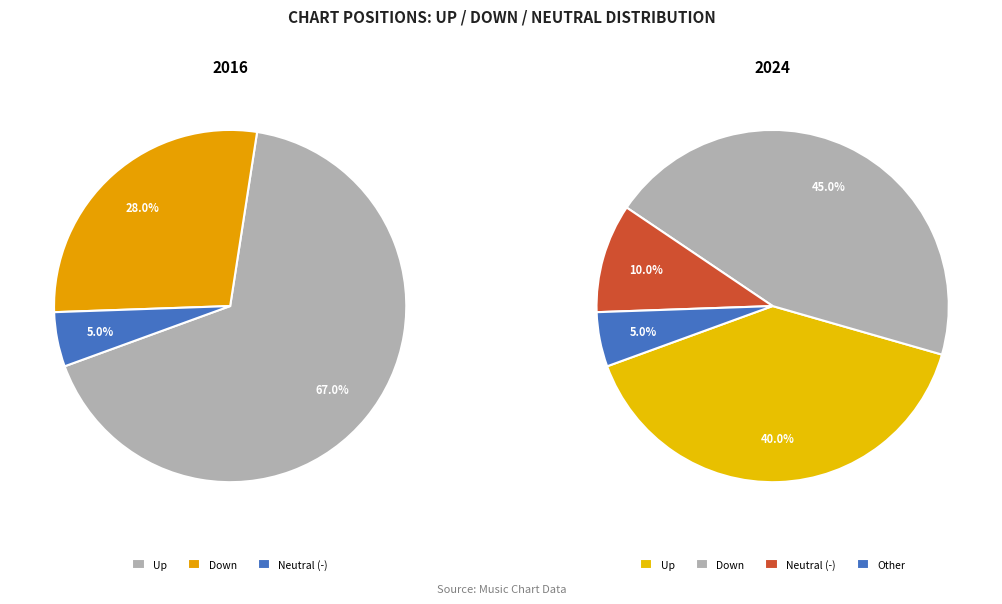

What is the largest slice in the pie chart?

up